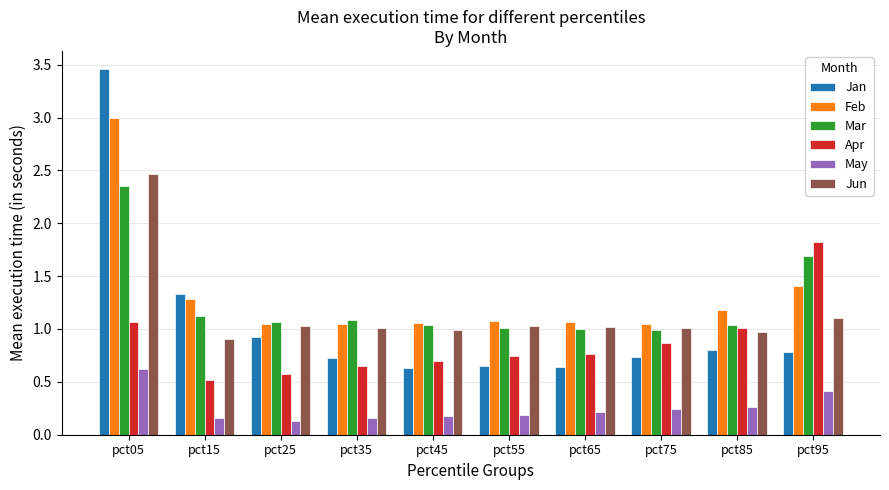

At which label does Jun reach its peak?

pct05